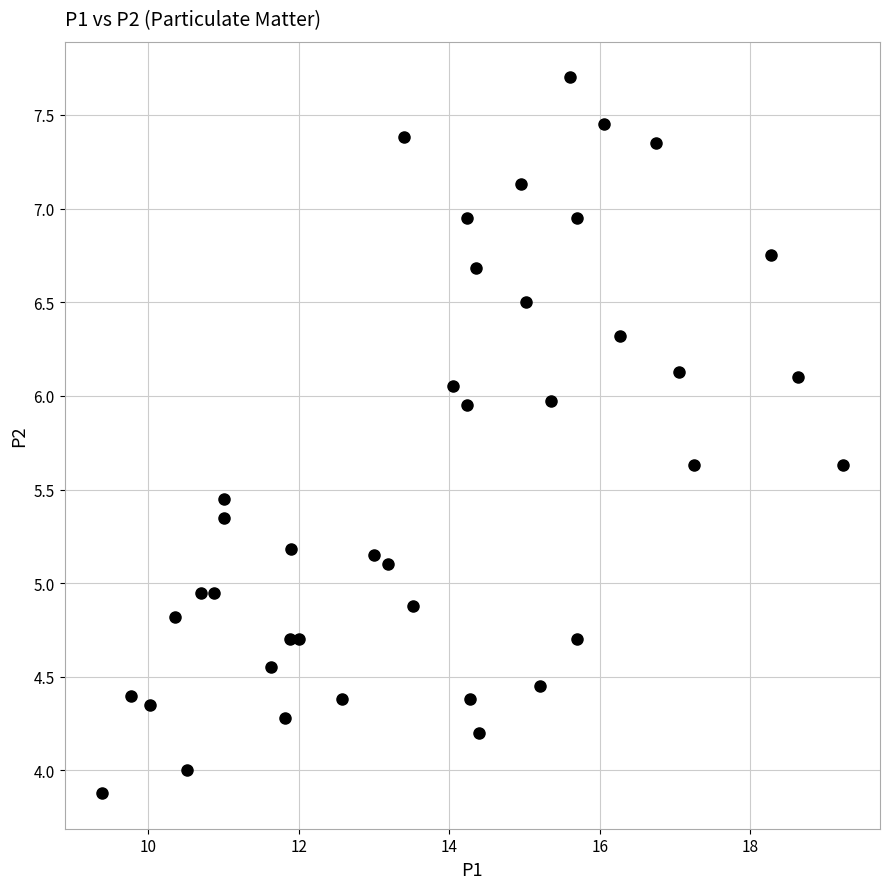

What is the range of Y values (max minus min)?

3.8